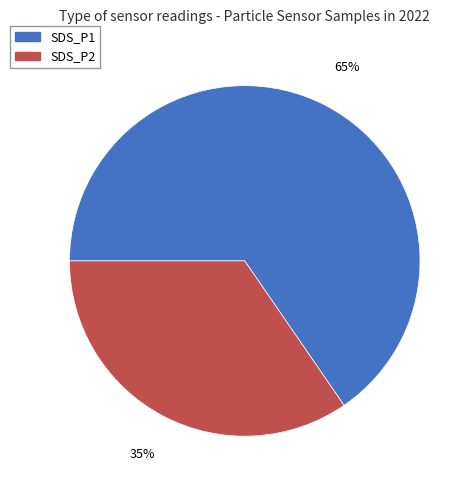

Rank the categories by value from lowest to highest.

SDS_P2, SDS_P1